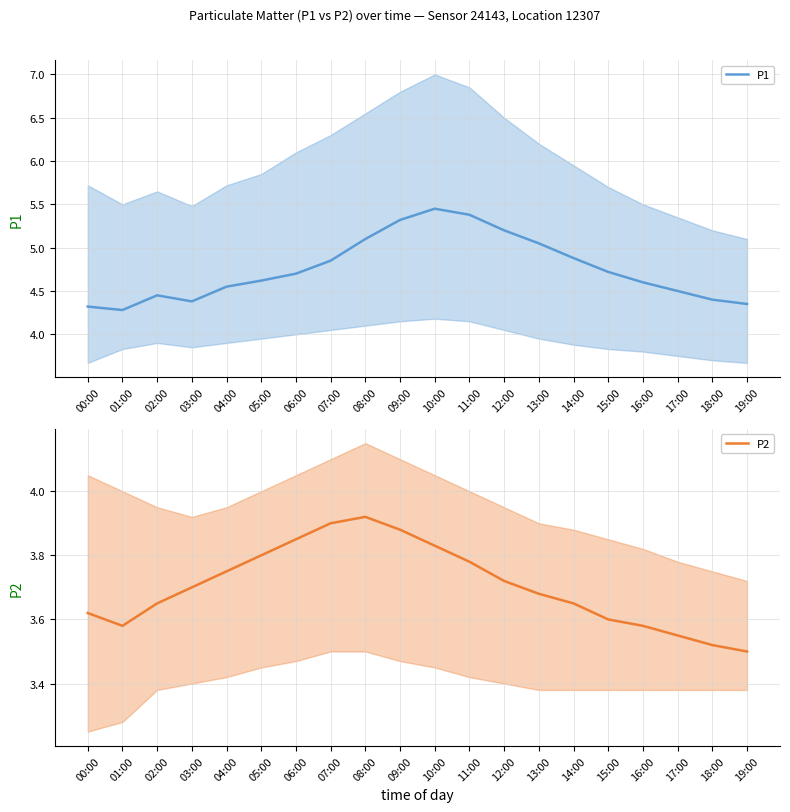

What is the highest value of the P2 series?

3.9